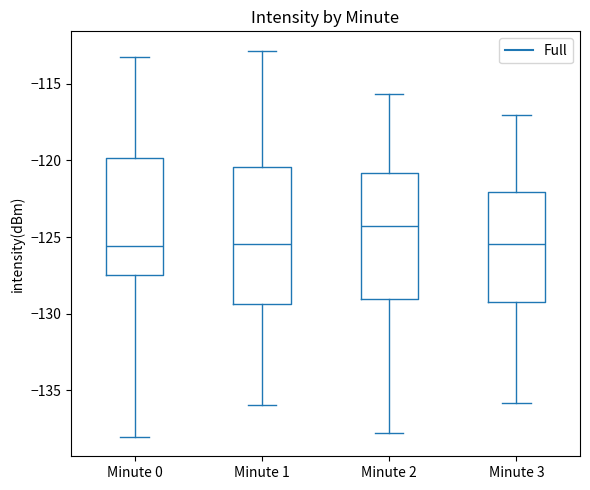

Reading left to right, transcribe this box plot: for each box, give where its median line is, the range the box spans, and where its two whiskers end, as read against the y-axis. The values are not printed on the chart, so give them approximately, as read against the axis.

Minute 0: median -125.5, box -127.5 to -120.0, whiskers -138.0 to -113.0
Minute 1: median -125.5, box -129.5 to -120.5, whiskers -136.0 to -113.0
Minute 2: median -124.5, box -129.0 to -121.0, whiskers -138.0 to -115.5
Minute 3: median -125.5, box -129.0 to -122.0, whiskers -136.0 to -117.0